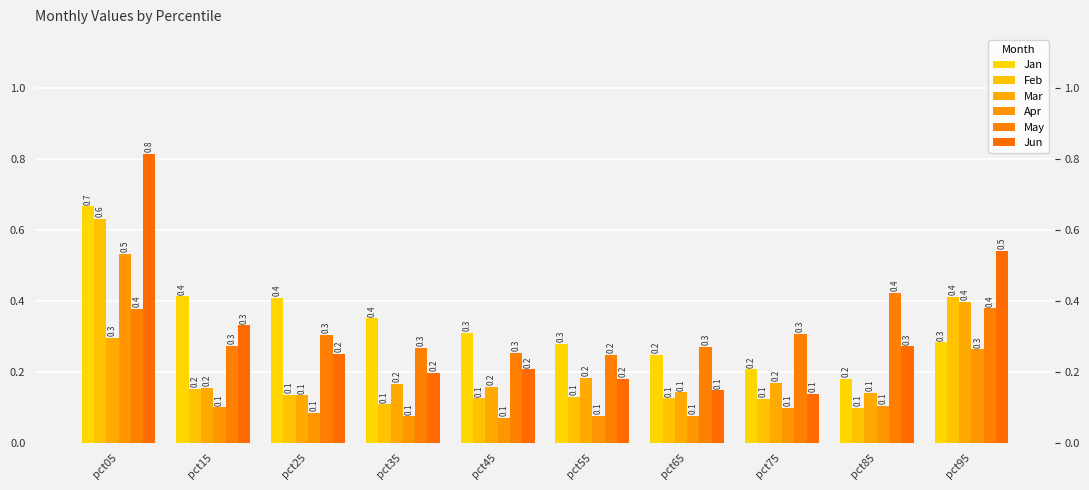

Rank the categories by Feb value from highest to lowest.

pct05, pct95, pct15, pct25, pct55, pct65, pct45, pct75, pct35, pct85